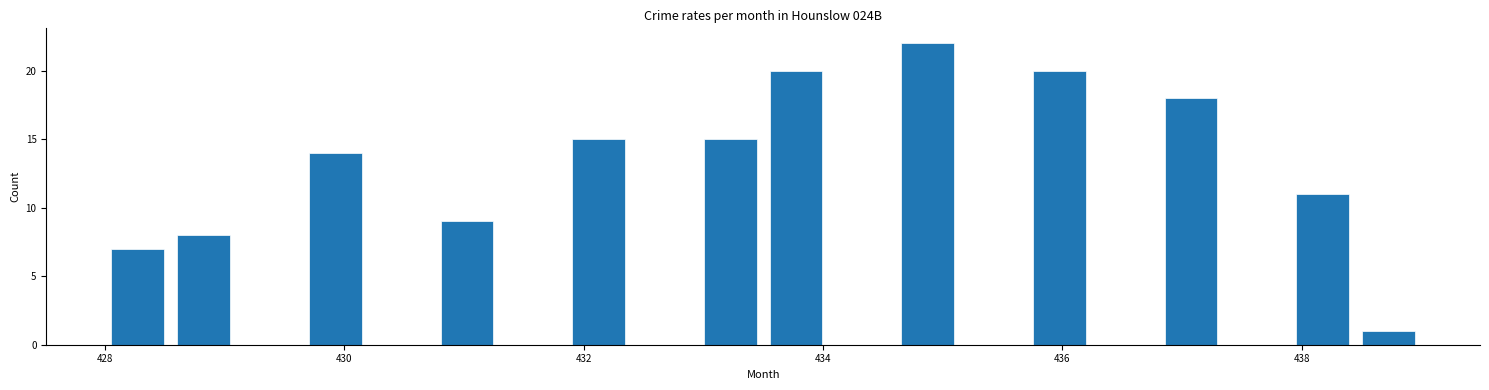

Read against the x-axis, roughly where is the centre of the tallest bar?

434.8